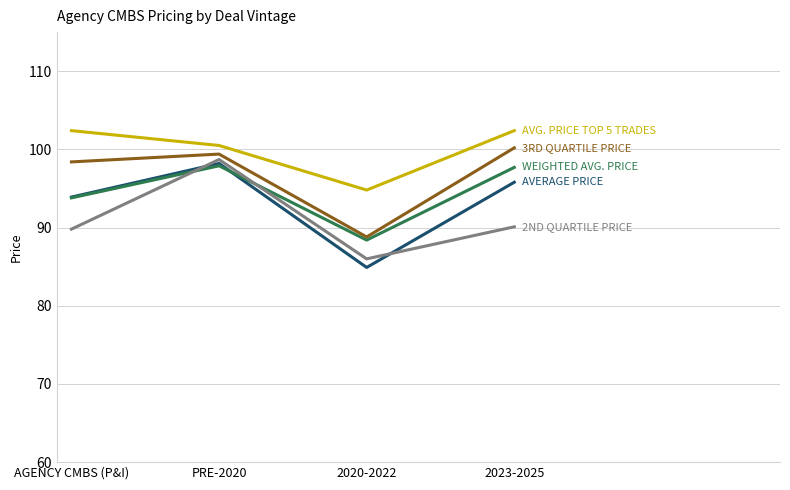

At which category is the sum across all series the highest?

PRE-2020